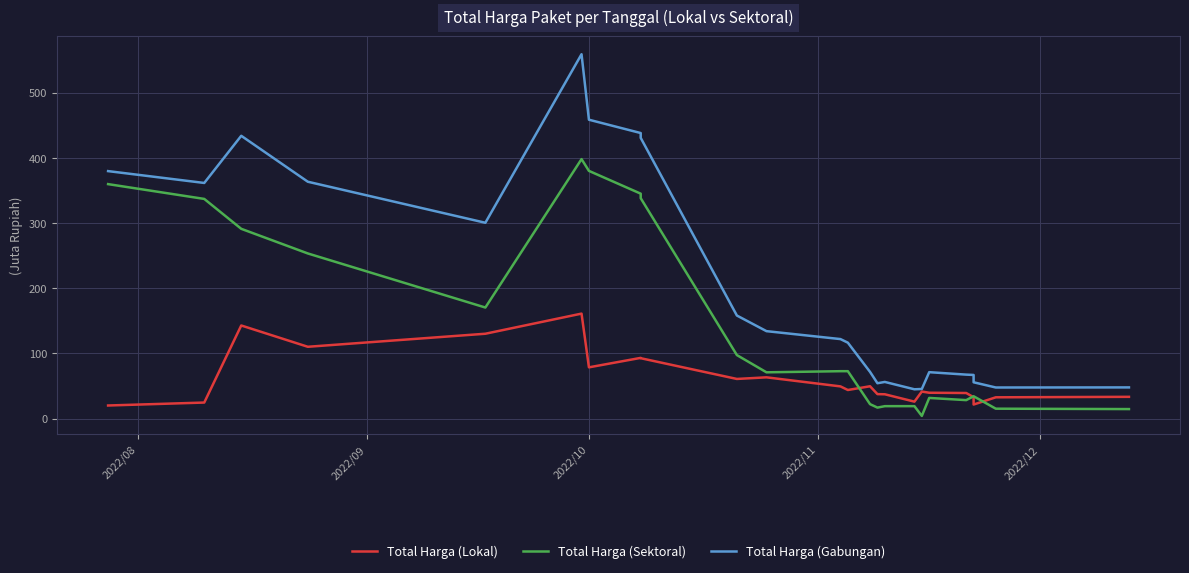

What is the label of the 18th point from the right?

2022/10